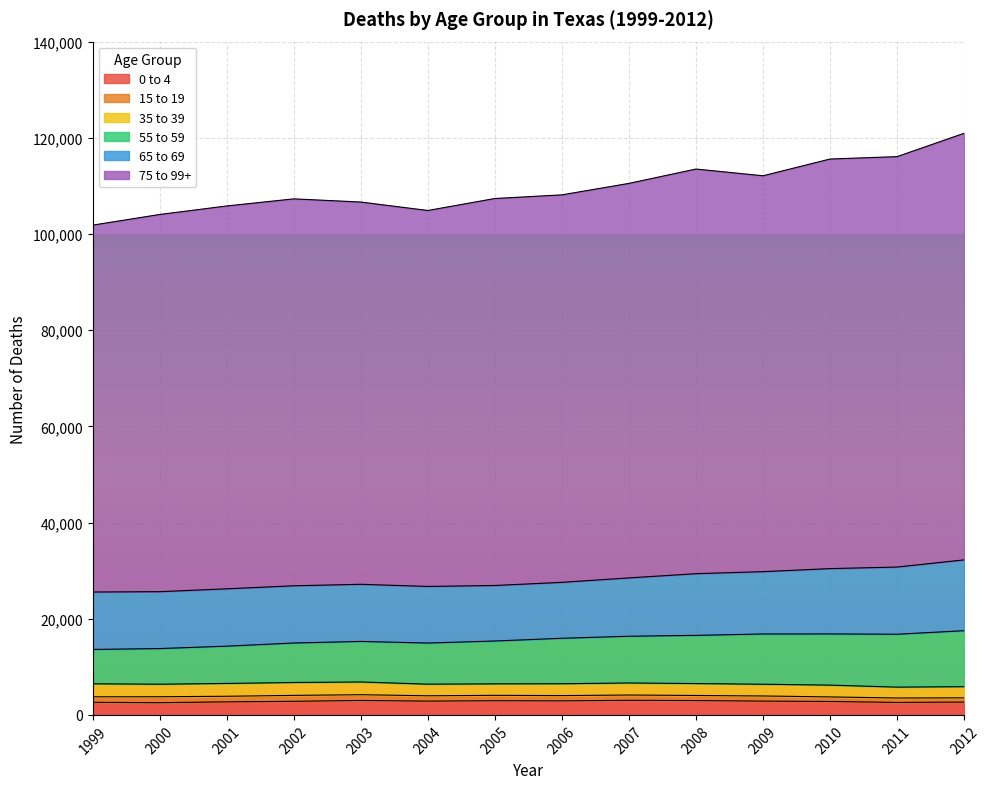

Is it true that 55 to 59 equals 16356 at 2007?

True